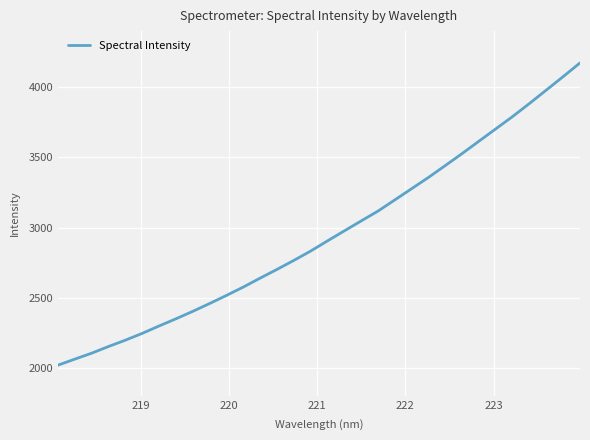

What is the smallest value displayed?

2018.5